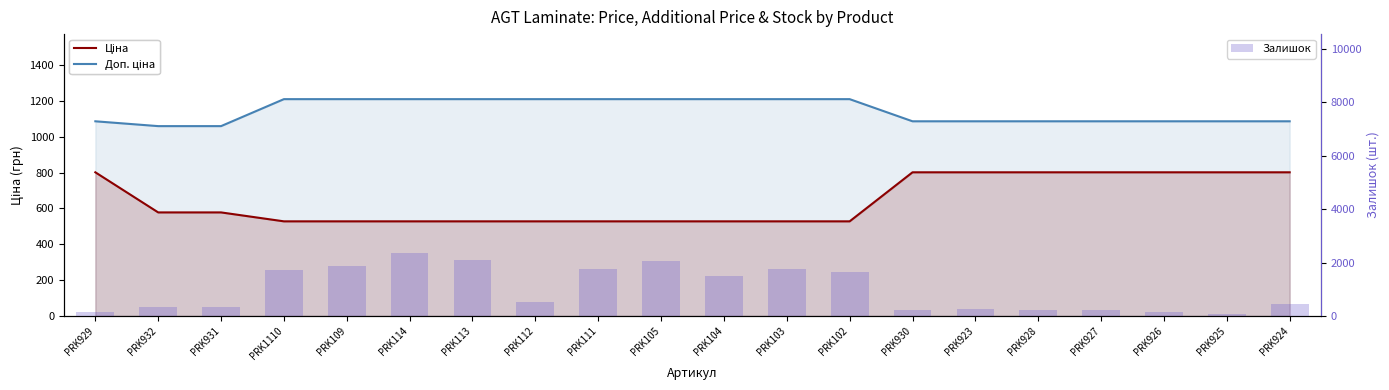

Which series changed the most between PRK932 and PRK931?

Залишок